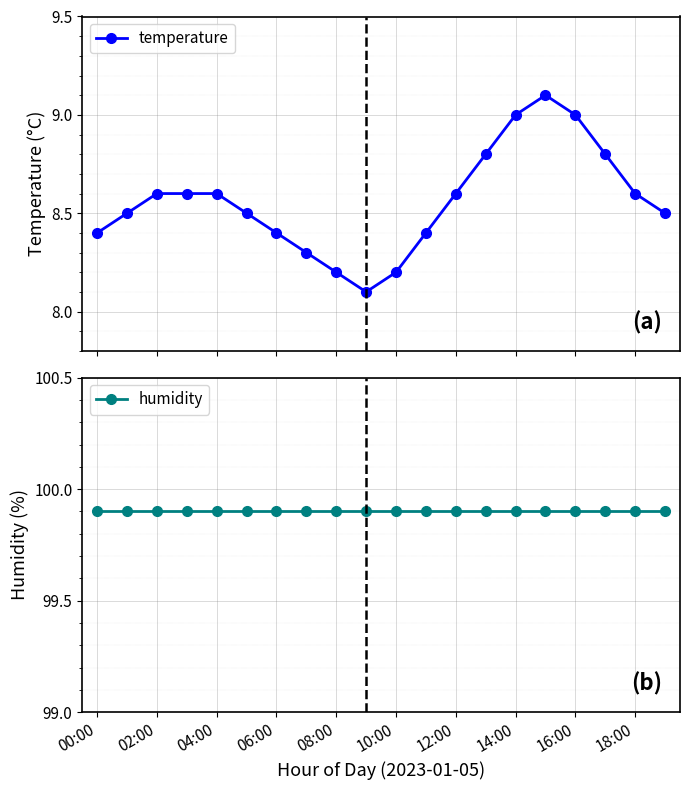

How many series are shown in this chart?

2